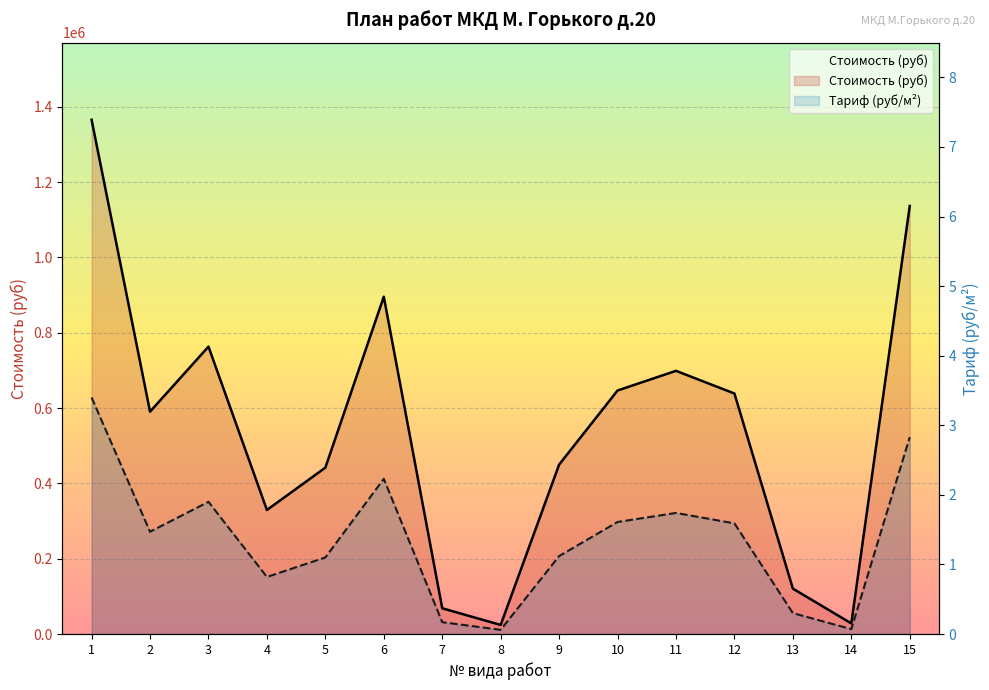

At which category is the sum across all series the highest?

1